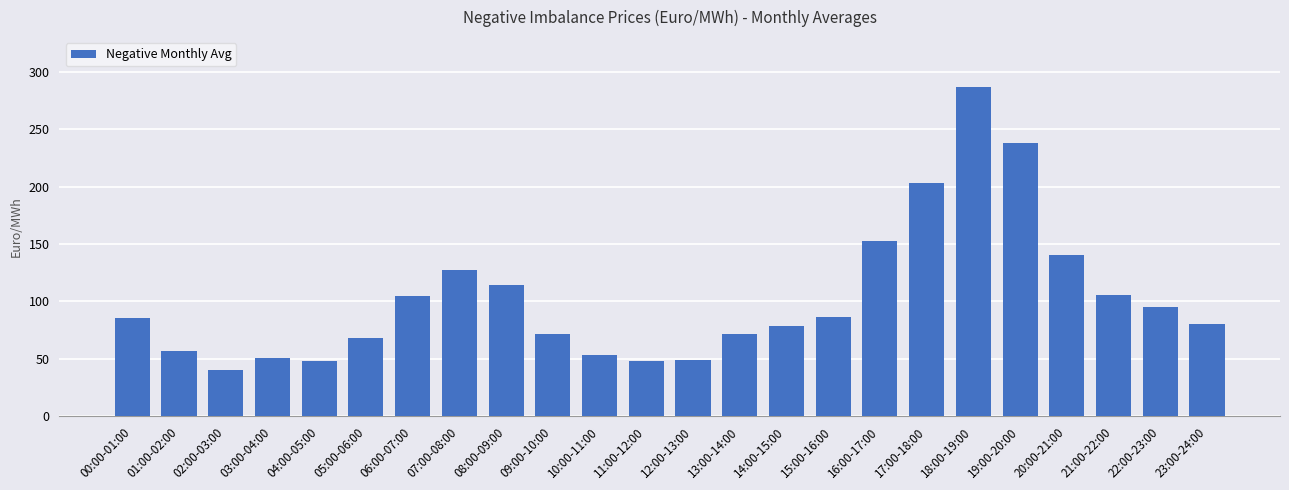

What is the ratio of the value at 02:00-03:00 to the value at 12:00-13:00?

0.8